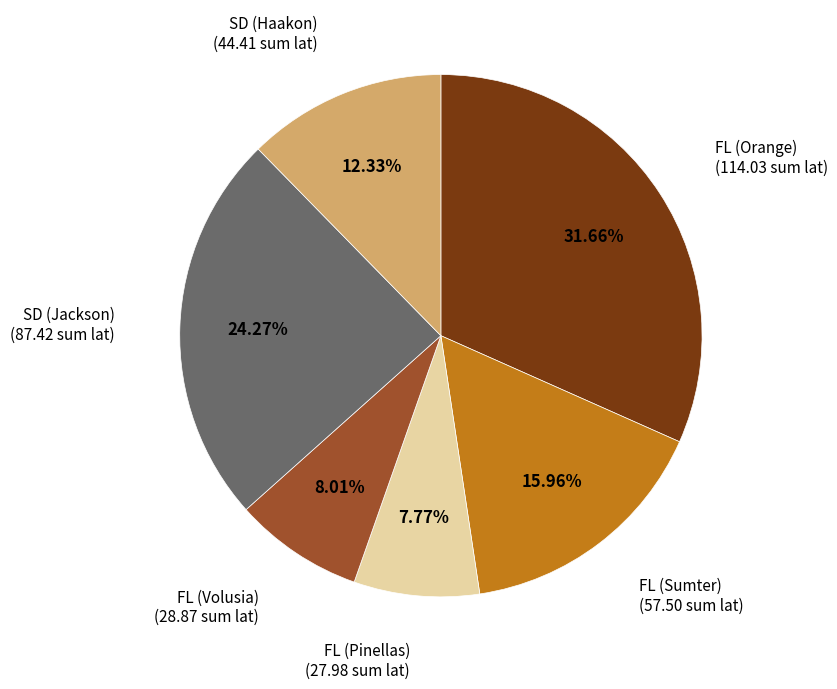

Is there any slice that represents more than half of the pie?

No